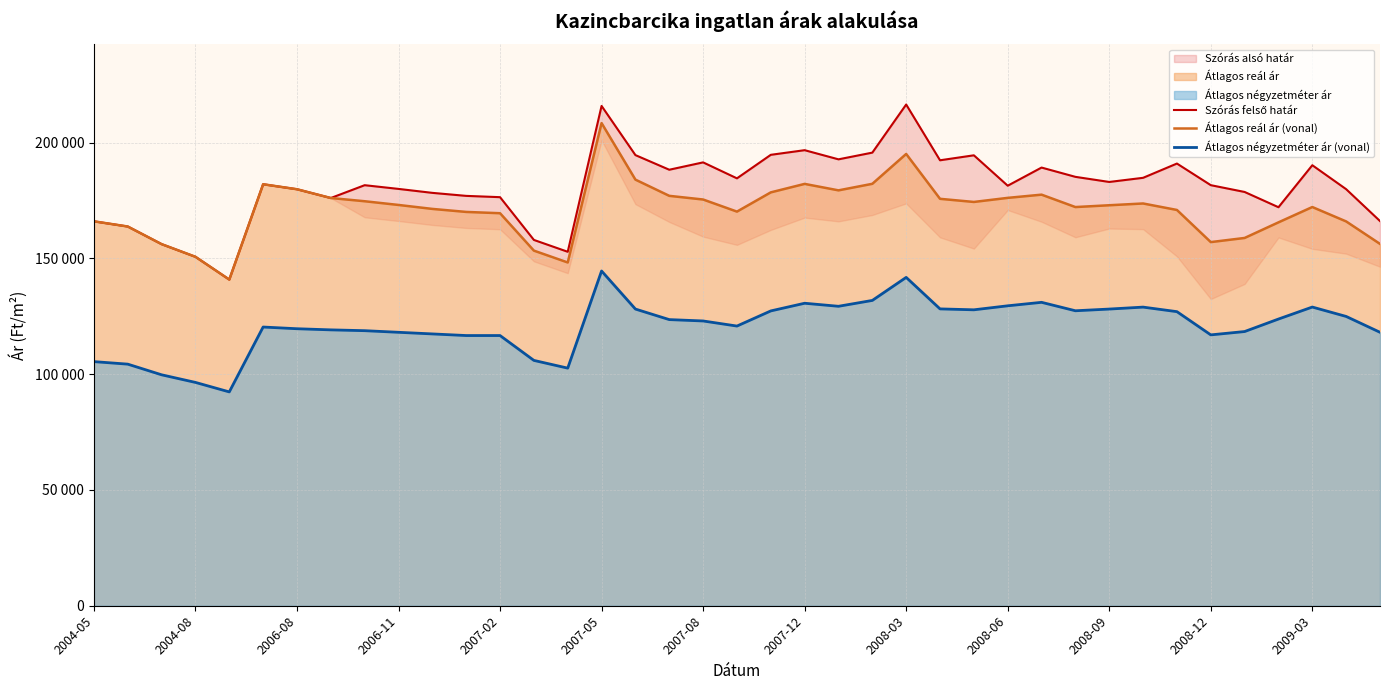

List the series in order of their overall mean, lowest first.

Átlagos négyzetméter ár (vonal), Átlagos reál ár (vonal), Szórás felső határ